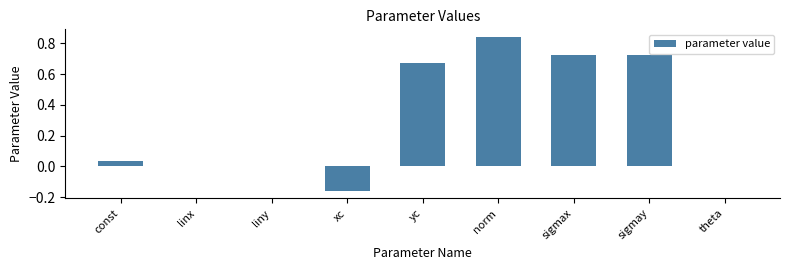

The chart shows a value of 0.4 at sigmay. True or false?

False